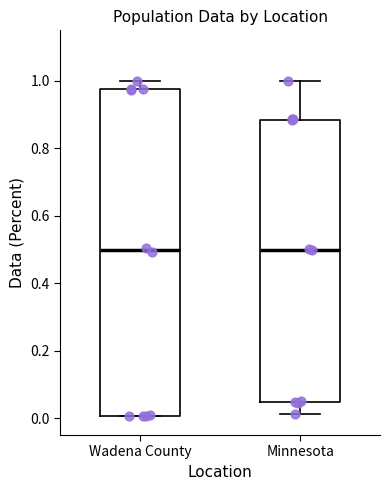

Which box is the tallest, from its lower edge to its upper edge?

Wadena County